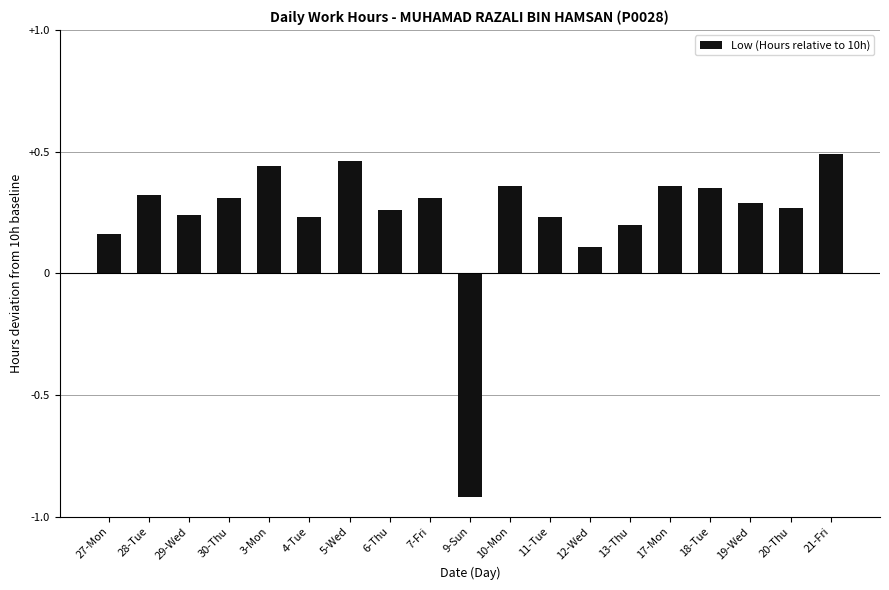

Between 7-Fri and 29-Wed, which is larger?

7-Fri